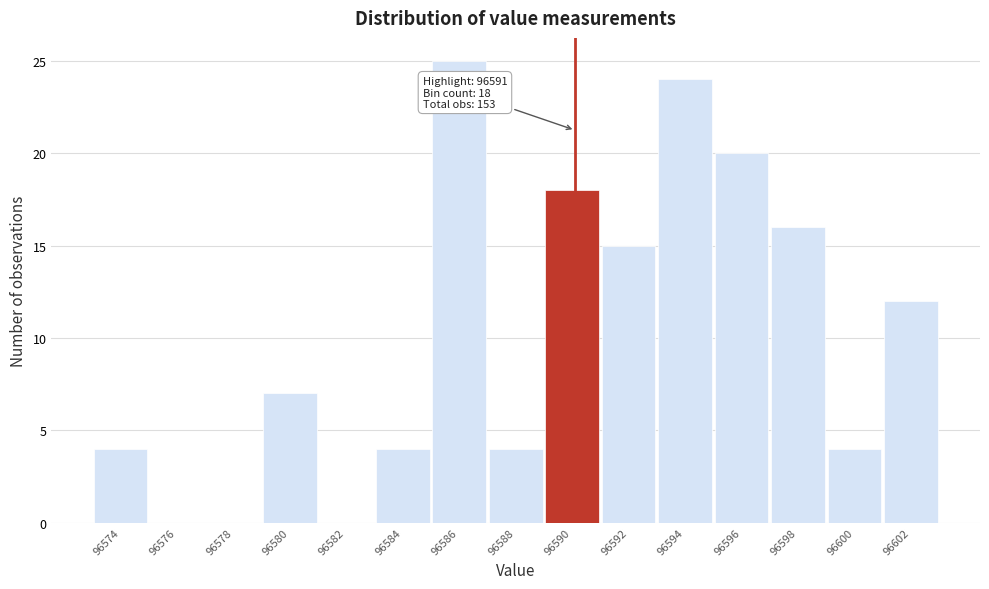

Reading right to left, list all the values displayed in this chart.

96602=12	96600=4	96598=16	96596=20	96594=24	96592=15	96590=18	96588=4	96586=25	96584=4	96582=0	96580=7	96578=0	96576=0	96574=4